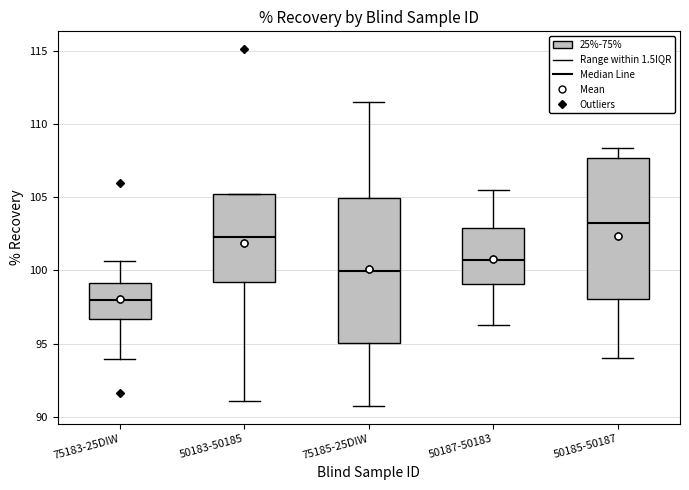

Where does the upper whisker of the box for 50187-50183 end on the y-axis? The values are not printed on the chart, so give them approximately, as read against the axis.

105.5